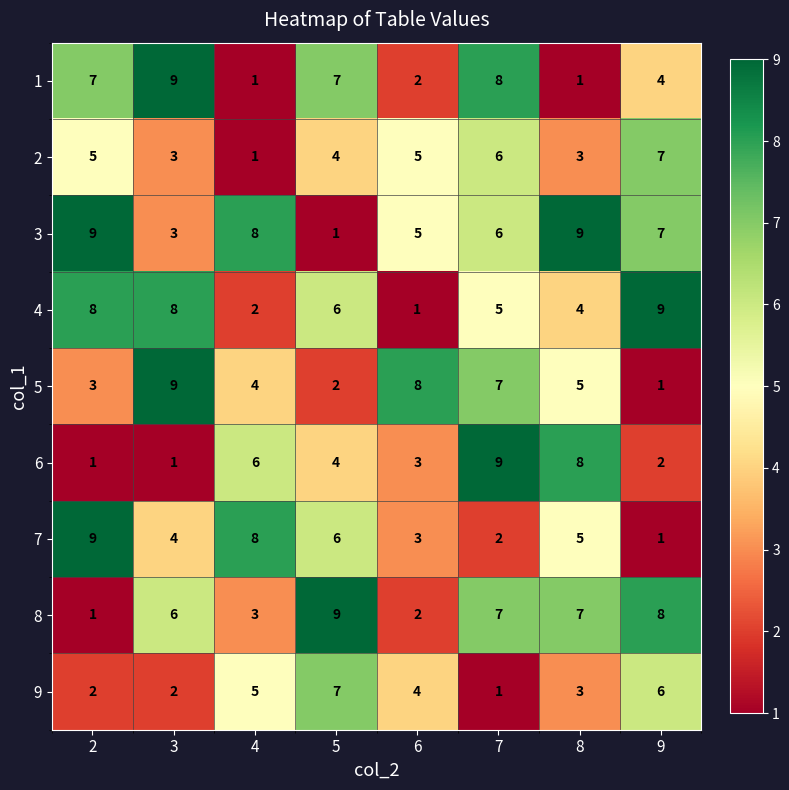

Which category has the lowest value in the 4 series?

6